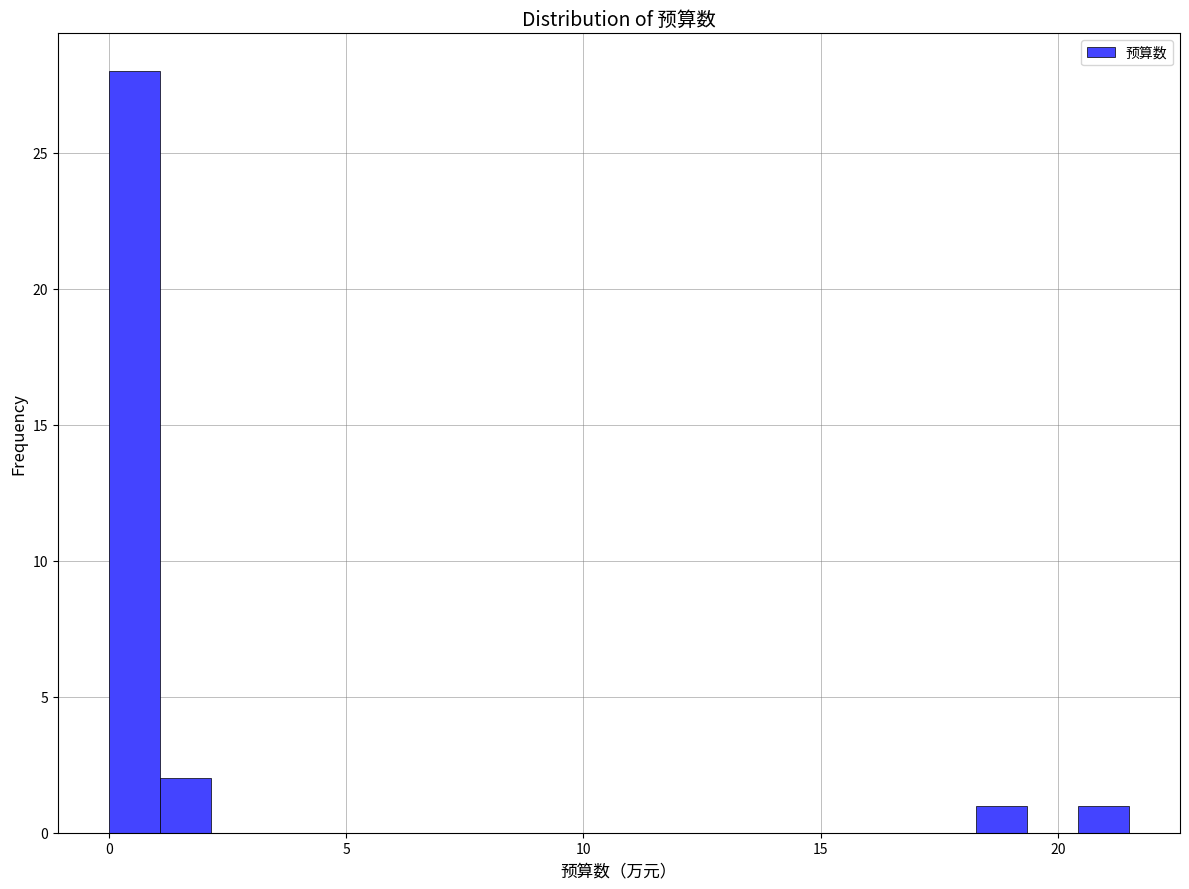

Read against the x-axis, roughly where is the centre of the tallest bar?

0.5